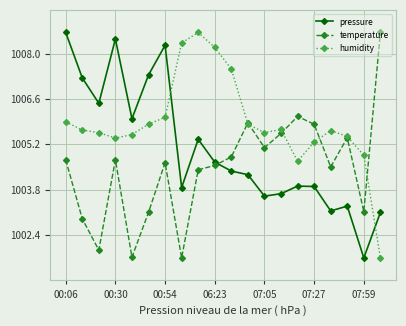

What is the sum of all temperature values?

20089.3